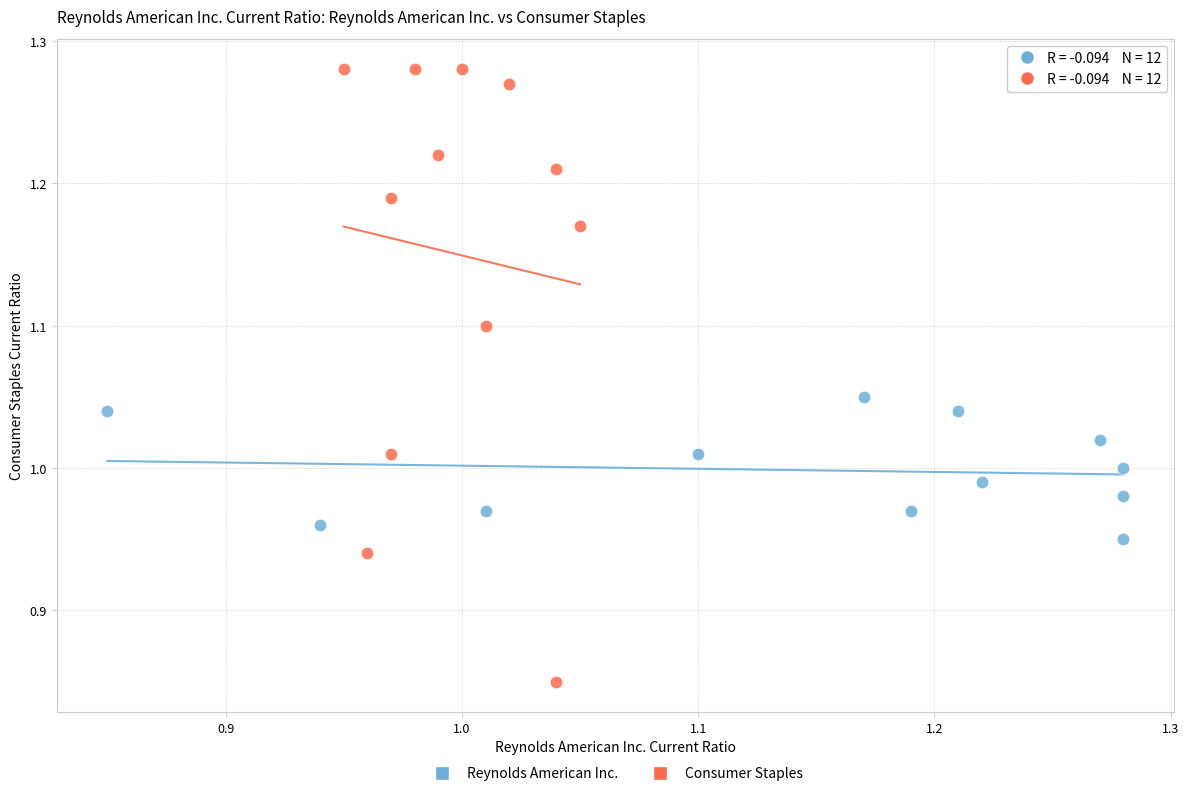

Which series contains the lowest Y value?

Consumer Staples